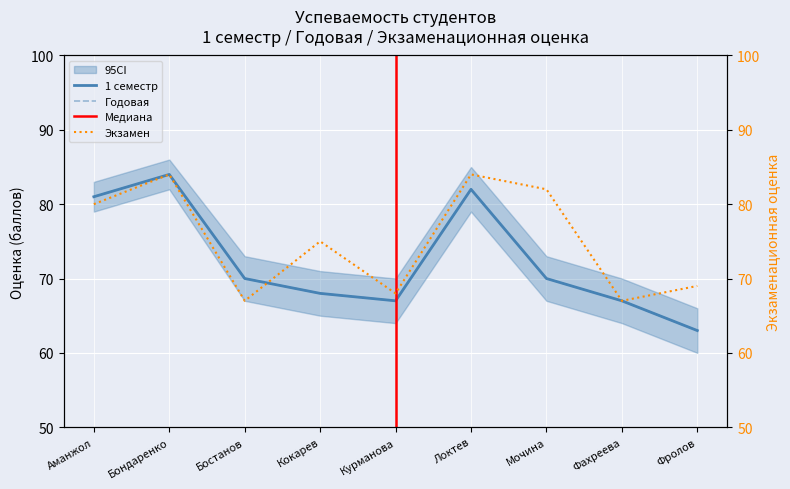

The value of 1 семестр at Бостанов is 46. True or false?

False